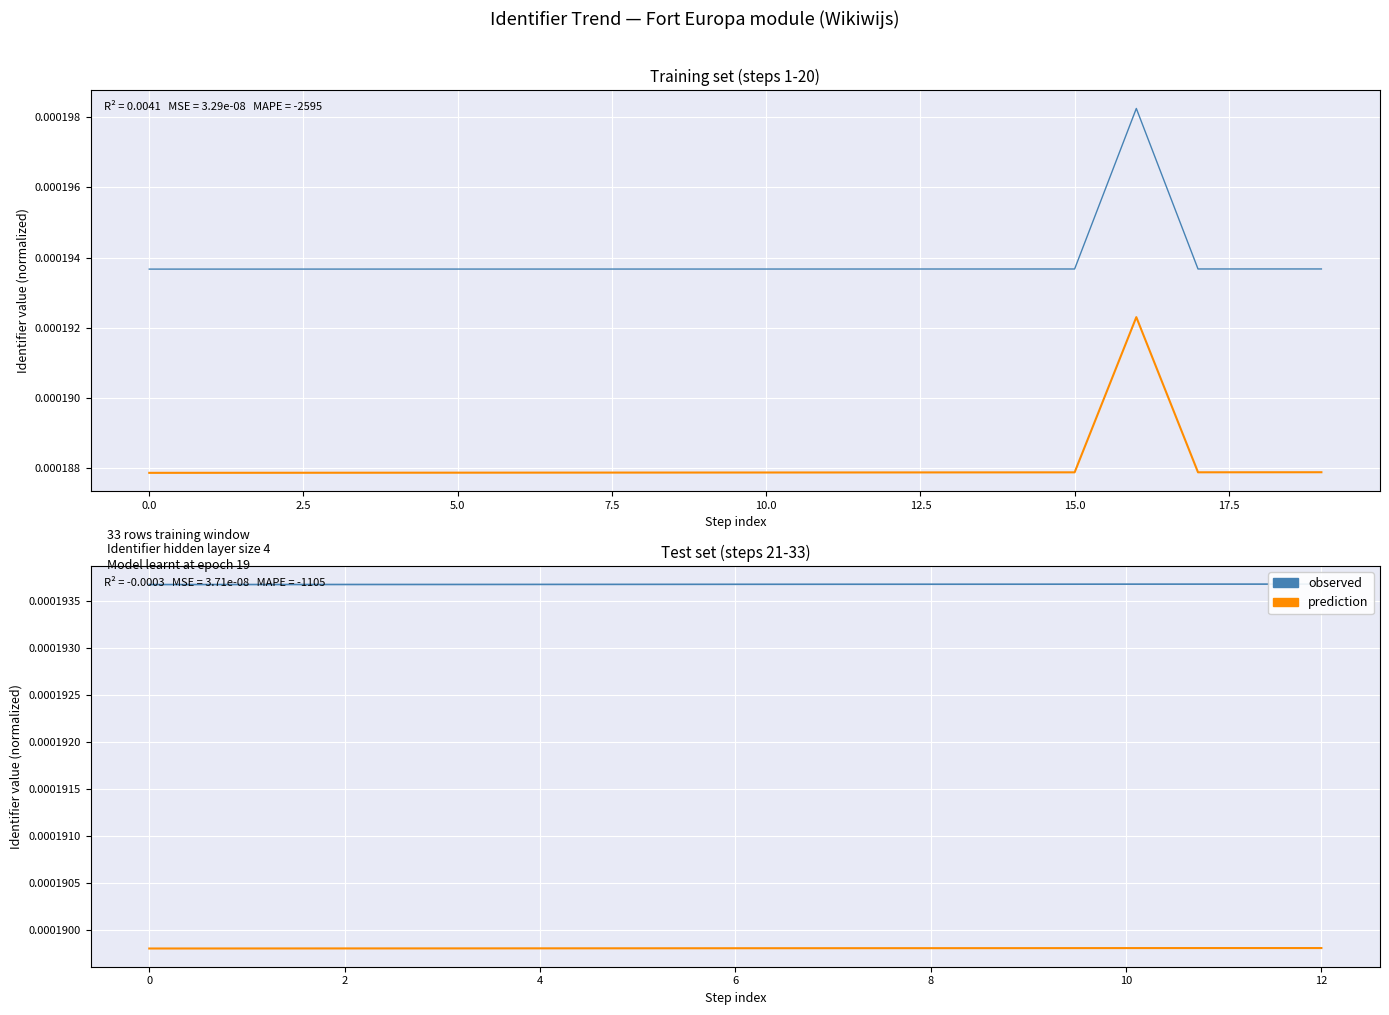

The value of prediction at 5.0 is 0.0. True or false?

True